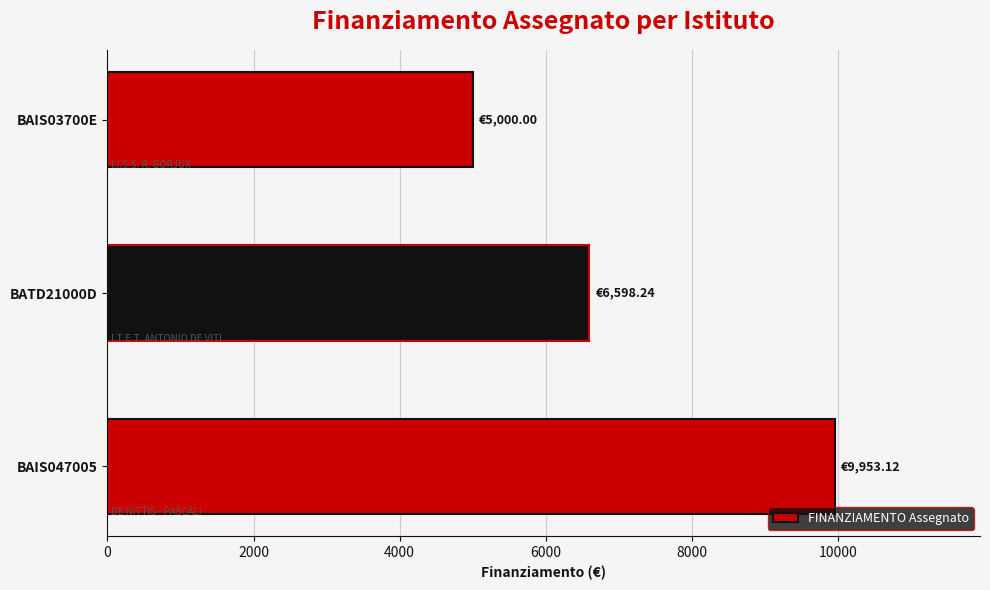

Which has a higher value, BAIS03700E or BAIS047005?

BAIS047005